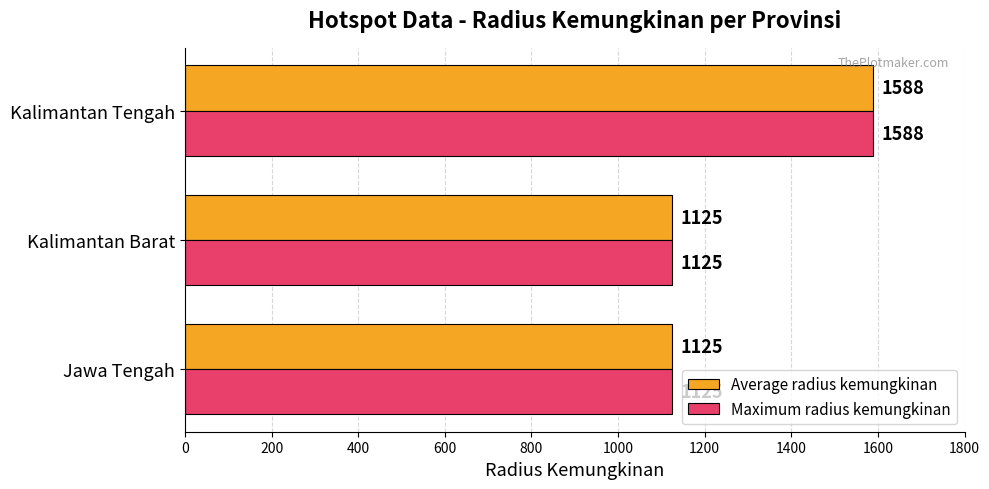

What is the highest value of the Maximum radius kemungkinan series?

1588